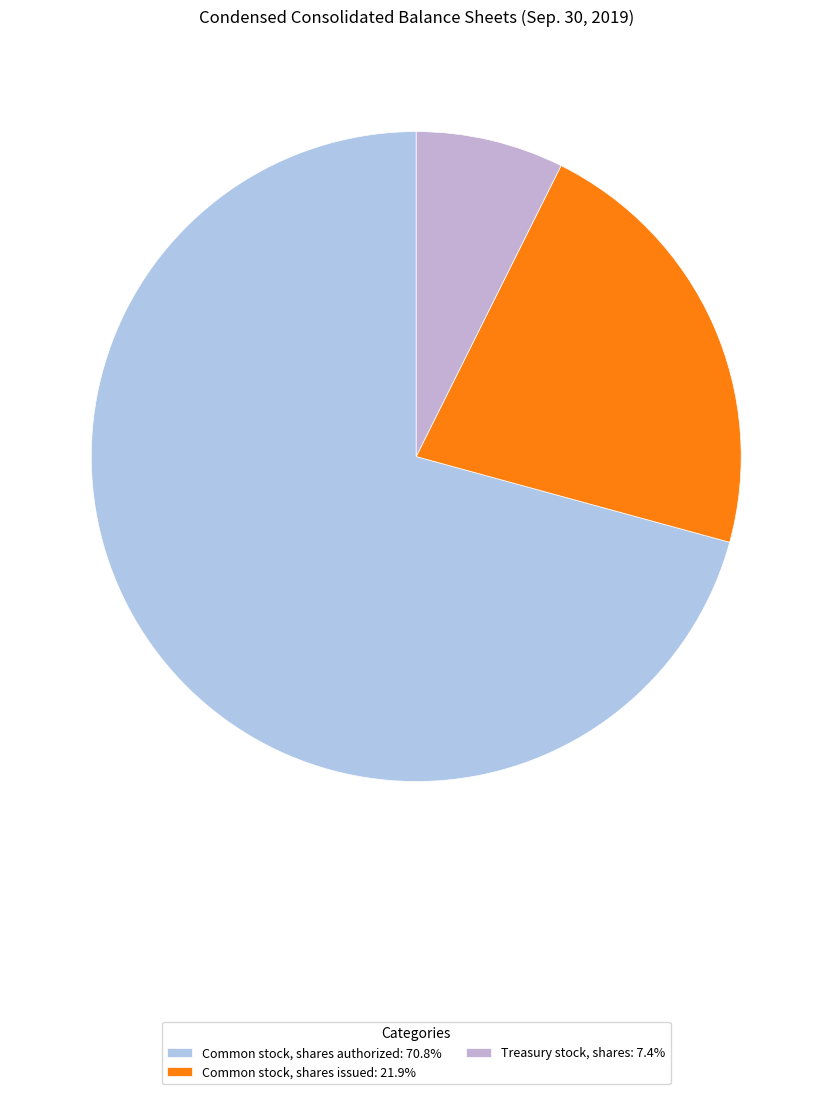

How many slices are in this pie chart?

3